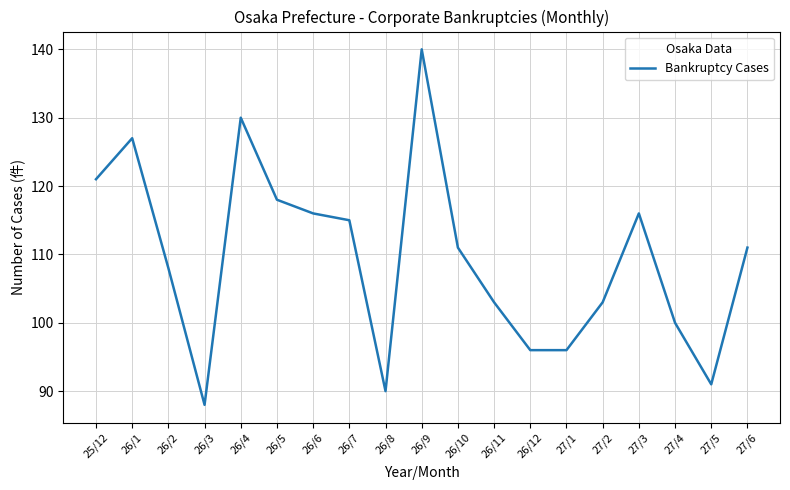

Where is the data nearest to the value 114?

26/7